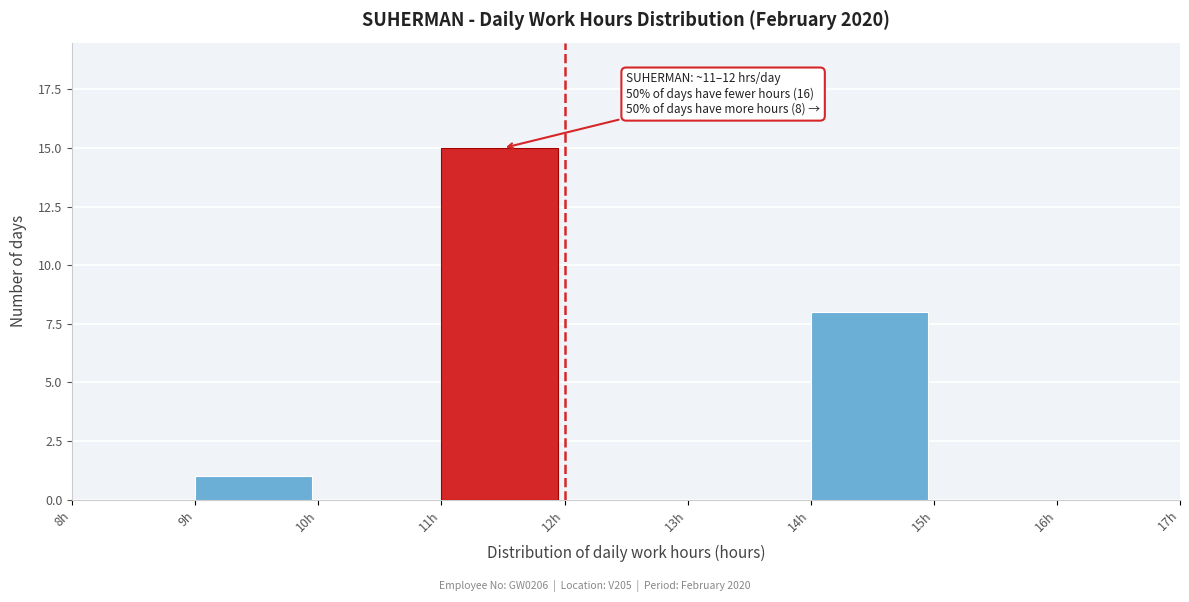

Over which range of the x-axis is the bar tallest?

11 to 12